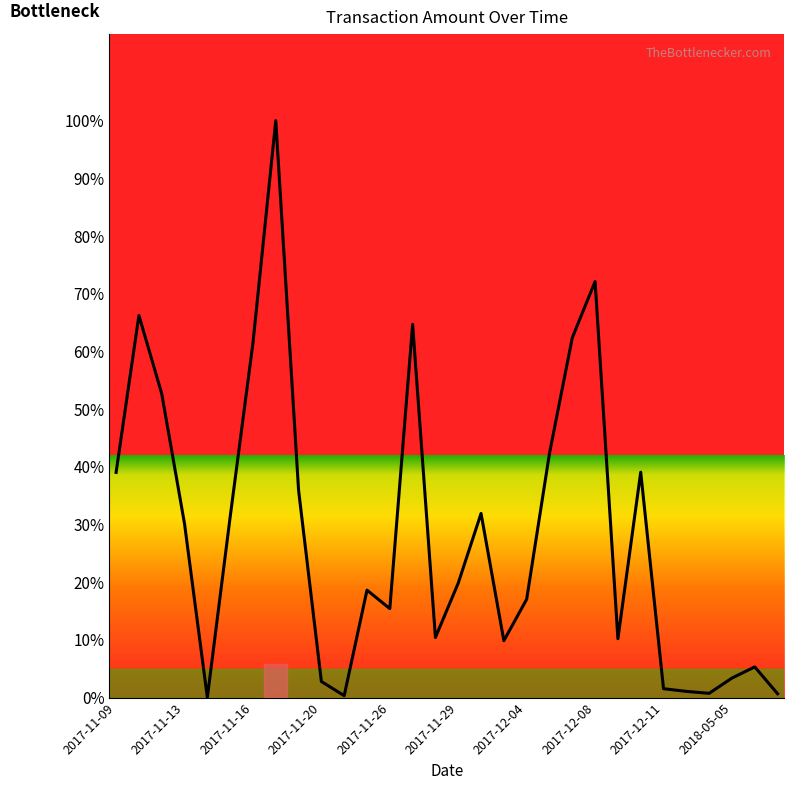

What is the maximum value shown in the chart?

100.0